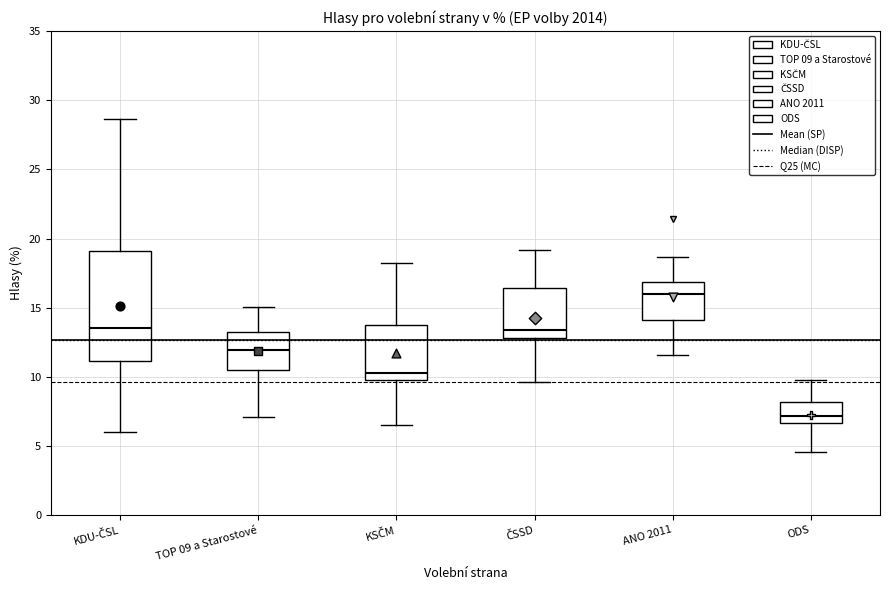

Where does the lower whisker of the box for KDU-ČSL end on the y-axis? The values are not printed on the chart, so give them approximately, as read against the axis.

6.0